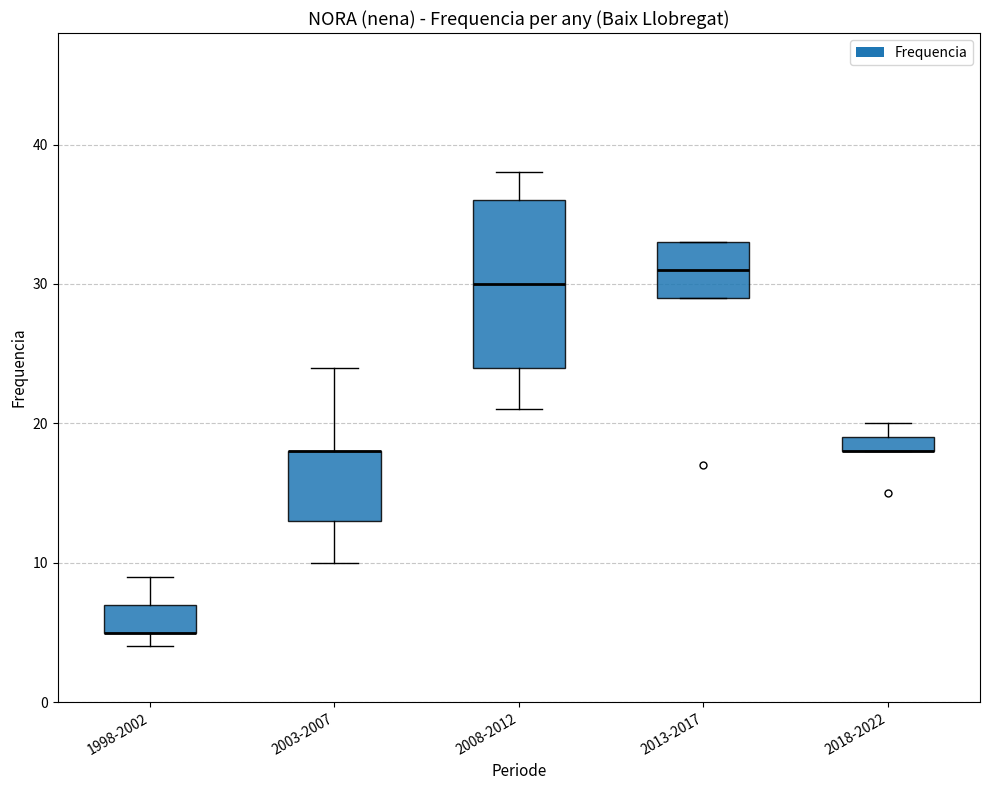

Comparing the boxes themselves (not the whiskers), which one is the tallest?

2008-2012